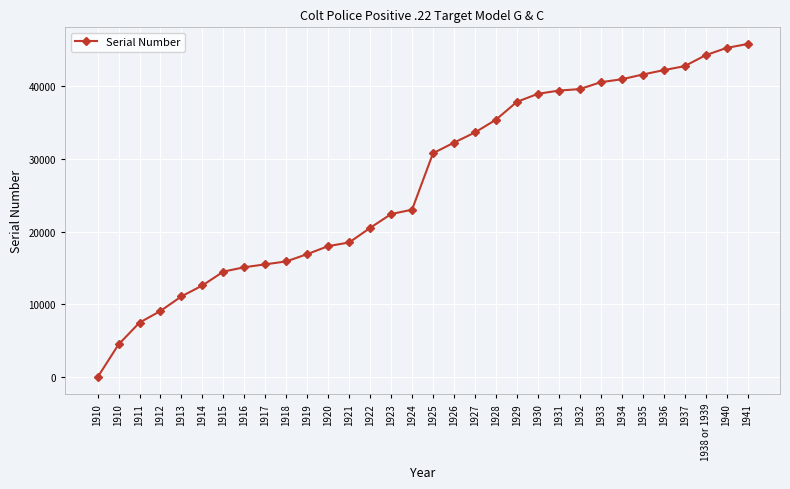

Count the number of data series in this chart.

1